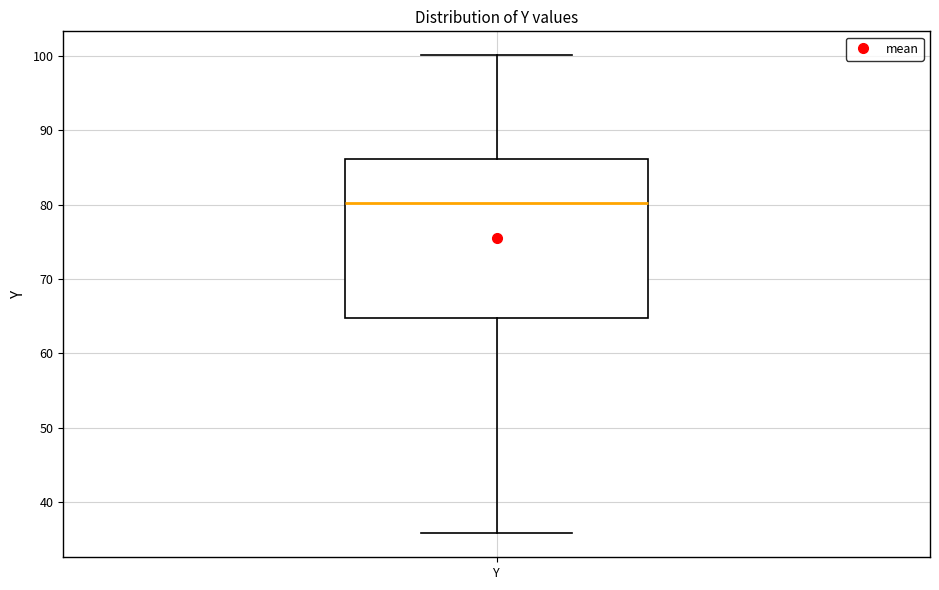

Read this box plot against the y-axis: the position of the median line, the range covered by the box, and the ends of both whiskers. The values are not printed on the chart, so give them approximately, as read against the axis.

median 80, box 65 to 86, whiskers 36 to 100